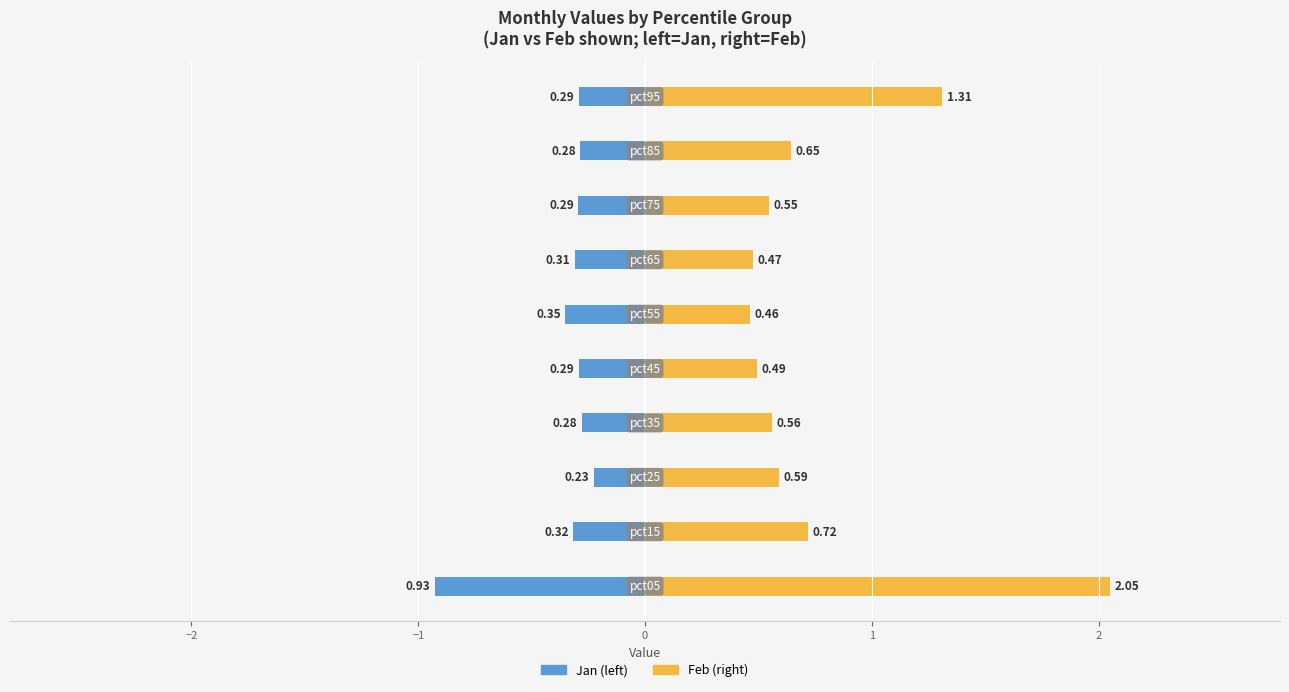

What are all the series names shown in the legend?

Jan, Feb